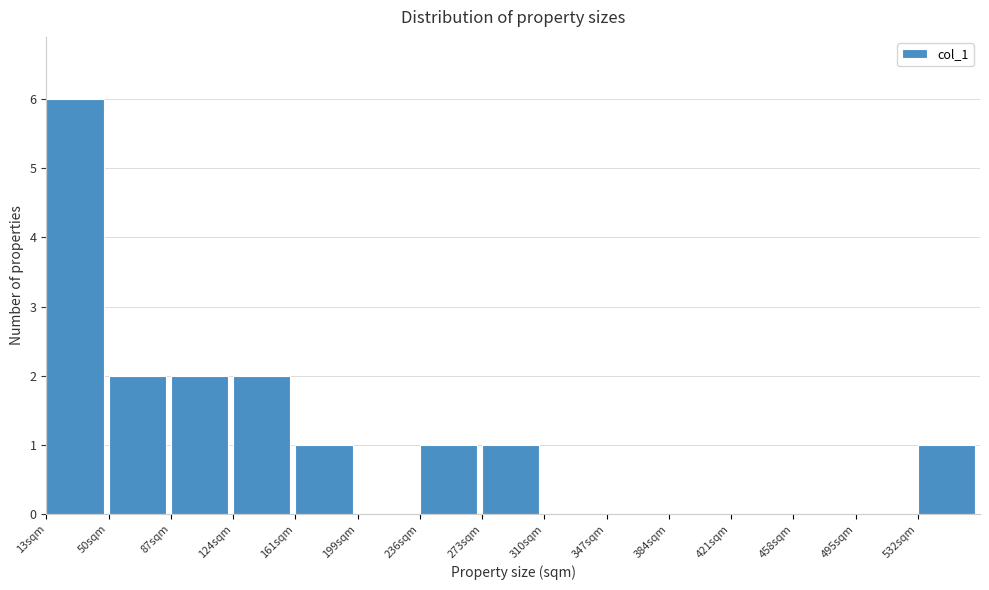

Reading left to right, list every bar in this chart as the range it spans on the x-axis followed by its height. Neither the bar edges nor the heights are printed on the chart, so give them approximately, as read against the axes.

15 to 50: 6
50 to 90: 2
90 to 125: 2
125 to 160: 2
160 to 200: 1
200 to 235: 0
235 to 275: 1
275 to 310: 1
310 to 345: 0
345 to 385: 0
385 to 420: 0
420 to 460: 0
460 to 495: 0
495 to 535: 0
535 to 570: 1